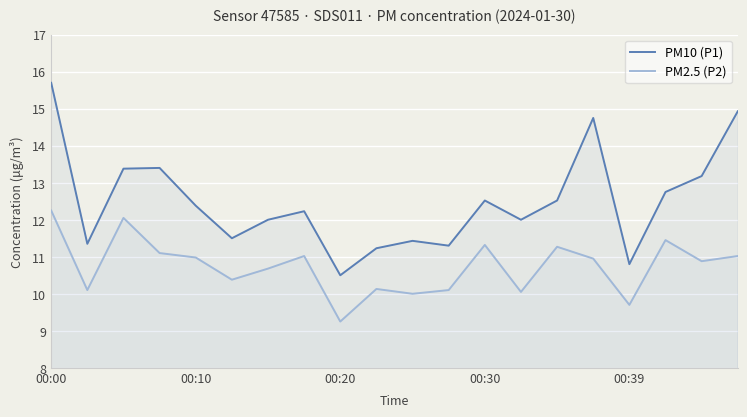

Which category has the highest value across all series?

00:00